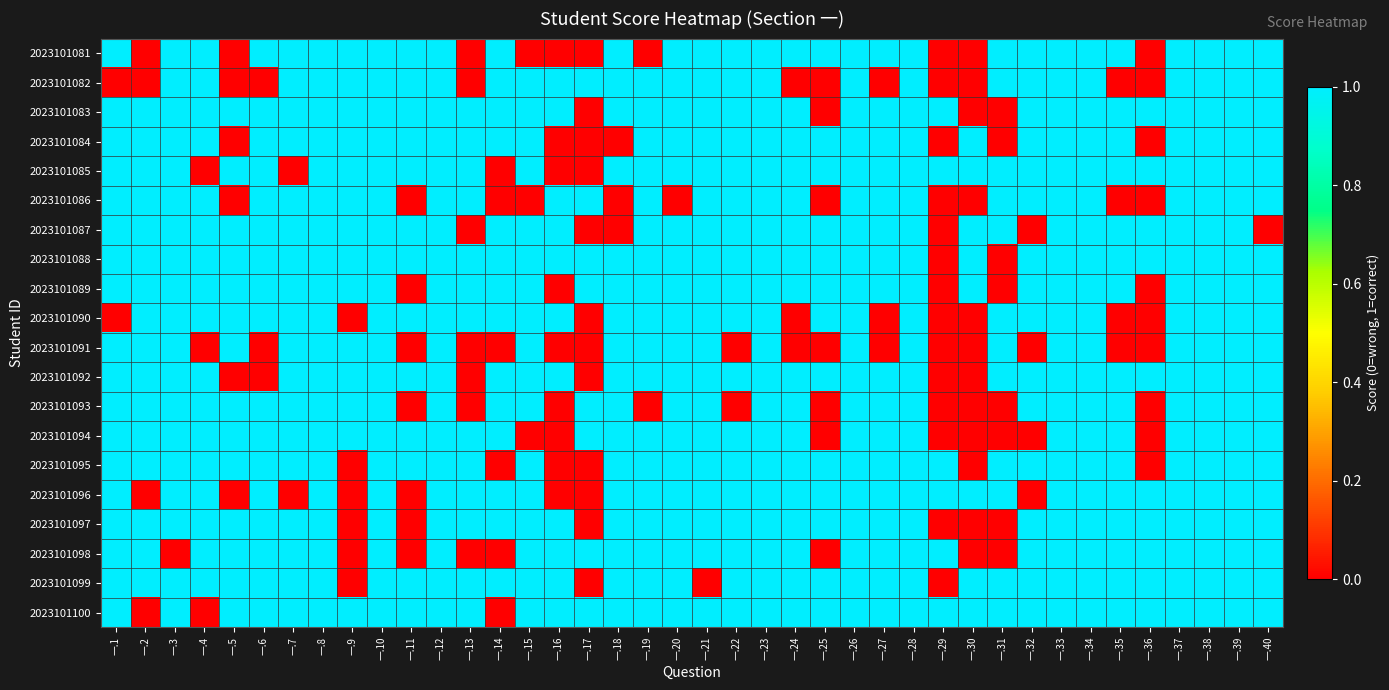

Reading left to right, transcribe all the data shown in this chart.

2023101081: 一.1=1	一.2=0	一.3=1	一.4=1	一.5=0	一.6=1	一.7=1	一.8=1	一.9=1	一.10=1	一.11=1	一.12=1	一.13=0	一.14=1	一.15=0	一.16=0	一.17=0	一.18=1	一.19=0	一.20=1	一.21=1	一.22=1	一.23=1	一.24=1	一.25=1	一.26=1	一.27=1	一.28=1	一.29=0	一.30=0	一.31=1	一.32=1	一.33=1	一.34=1	一.35=1	一.36=0	一.37=1	一.38=1	一.39=1	一.40=1
2023101082: 一.1=0	一.2=0	一.3=1	一.4=1	一.5=0	一.6=0	一.7=1	一.8=1	一.9=1	一.10=1	一.11=1	一.12=1	一.13=0	一.14=1	一.15=1	一.16=1	一.17=1	一.18=1	一.19=1	一.20=1	一.21=1	一.22=1	一.23=1	一.24=0	一.25=0	一.26=1	一.27=0	一.28=1	一.29=0	一.30=0	一.31=1	一.32=1	一.33=1	一.34=1	一.35=0	一.36=0	一.37=1	一.38=1	一.39=1	一.40=1
2023101083: 一.1=1	一.2=1	一.3=1	一.4=1	一.5=1	一.6=1	一.7=1	一.8=1	一.9=1	一.10=1	一.11=1	一.12=1	一.13=1	一.14=1	一.15=1	一.16=1	一.17=0	一.18=1	一.19=1	一.20=1	一.21=1	一.22=1	一.23=1	一.24=1	一.25=0	一.26=1	一.27=1	一.28=1	一.29=1	一.30=0	一.31=0	一.32=1	一.33=1	一.34=1	一.35=1	一.36=1	一.37=1	一.38=1	一.39=1	一.40=1
2023101084: 一.1=1	一.2=1	一.3=1	一.4=1	一.5=0	一.6=1	一.7=1	一.8=1	一.9=1	一.10=1	一.11=1	一.12=1	一.13=1	一.14=1	一.15=1	一.16=0	一.17=0	一.18=0	一.19=1	一.20=1	一.21=1	一.22=1	一.23=1	一.24=1	一.25=1	一.26=1	一.27=1	一.28=1	一.29=0	一.30=1	一.31=0	一.32=1	一.33=1	一.34=1	一.35=1	一.36=0	一.37=1	一.38=1	一.39=1	一.40=1
2023101085: 一.1=1	一.2=1	一.3=1	一.4=0	一.5=1	一.6=1	一.7=0	一.8=1	一.9=1	一.10=1	一.11=1	一.12=1	一.13=1	一.14=0	一.15=1	一.16=0	一.17=0	一.18=1	一.19=1	一.20=1	一.21=1	一.22=1	一.23=1	一.24=1	一.25=1	一.26=1	一.27=1	一.28=1	一.29=1	一.30=1	一.31=1	一.32=1	一.33=1	一.34=1	一.35=1	一.36=1	一.37=1	一.38=1	一.39=1	一.40=1
2023101086: 一.1=1	一.2=1	一.3=1	一.4=1	一.5=0	一.6=1	一.7=1	一.8=1	一.9=1	一.10=1	一.11=0	一.12=1	一.13=1	一.14=0	一.15=0	一.16=1	一.17=1	一.18=0	一.19=1	一.20=0	一.21=1	一.22=1	一.23=1	一.24=1	一.25=0	一.26=1	一.27=1	一.28=1	一.29=0	一.30=0	一.31=1	一.32=1	一.33=1	一.34=1	一.35=0	一.36=0	一.37=1	一.38=1	一.39=1	一.40=1
2023101087: 一.1=1	一.2=1	一.3=1	一.4=1	一.5=1	一.6=1	一.7=1	一.8=1	一.9=1	一.10=1	一.11=1	一.12=1	一.13=0	一.14=1	一.15=1	一.16=1	一.17=0	一.18=0	一.19=1	一.20=1	一.21=1	一.22=1	一.23=1	一.24=1	一.25=1	一.26=1	一.27=1	一.28=1	一.29=0	一.30=1	一.31=1	一.32=0	一.33=1	一.34=1	一.35=1	一.36=1	一.37=1	一.38=1	一.39=1	一.40=0
2023101088: 一.1=1	一.2=1	一.3=1	一.4=1	一.5=1	一.6=1	一.7=1	一.8=1	一.9=1	一.10=1	一.11=1	一.12=1	一.13=1	一.14=1	一.15=1	一.16=1	一.17=1	一.18=1	一.19=1	一.20=1	一.21=1	一.22=1	一.23=1	一.24=1	一.25=1	一.26=1	一.27=1	一.28=1	一.29=0	一.30=1	一.31=0	一.32=1	一.33=1	一.34=1	一.35=1	一.36=1	一.37=1	一.38=1	一.39=1	一.40=1
2023101089: 一.1=1	一.2=1	一.3=1	一.4=1	一.5=1	一.6=1	一.7=1	一.8=1	一.9=1	一.10=1	一.11=0	一.12=1	一.13=1	一.14=1	一.15=1	一.16=0	一.17=1	一.18=1	一.19=1	一.20=1	一.21=1	一.22=1	一.23=1	一.24=1	一.25=1	一.26=1	一.27=1	一.28=1	一.29=0	一.30=1	一.31=0	一.32=1	一.33=1	一.34=1	一.35=1	一.36=0	一.37=1	一.38=1	一.39=1	一.40=1
2023101090: 一.1=0	一.2=1	一.3=1	一.4=1	一.5=1	一.6=1	一.7=1	一.8=1	一.9=0	一.10=1	一.11=1	一.12=1	一.13=1	一.14=1	一.15=1	一.16=1	一.17=0	一.18=1	一.19=1	一.20=1	一.21=1	一.22=1	一.23=1	一.24=0	一.25=1	一.26=1	一.27=0	一.28=1	一.29=0	一.30=0	一.31=1	一.32=1	一.33=1	一.34=1	一.35=0	一.36=0	一.37=1	一.38=1	一.39=1	一.40=1
2023101091: 一.1=1	一.2=1	一.3=1	一.4=0	一.5=1	一.6=0	一.7=1	一.8=1	一.9=1	一.10=1	一.11=0	一.12=1	一.13=0	一.14=0	一.15=1	一.16=0	一.17=0	一.18=1	一.19=1	一.20=1	一.21=1	一.22=0	一.23=1	一.24=0	一.25=0	一.26=1	一.27=0	一.28=1	一.29=0	一.30=0	一.31=1	一.32=0	一.33=1	一.34=1	一.35=0	一.36=0	一.37=1	一.38=1	一.39=1	一.40=1
2023101092: 一.1=1	一.2=1	一.3=1	一.4=1	一.5=0	一.6=0	一.7=1	一.8=1	一.9=1	一.10=1	一.11=1	一.12=1	一.13=0	一.14=1	一.15=1	一.16=1	一.17=0	一.18=1	一.19=1	一.20=1	一.21=1	一.22=1	一.23=1	一.24=1	一.25=1	一.26=1	一.27=1	一.28=1	一.29=0	一.30=0	一.31=1	一.32=1	一.33=1	一.34=1	一.35=1	一.36=1	一.37=1	一.38=1	一.39=1	一.40=1
2023101093: 一.1=1	一.2=1	一.3=1	一.4=1	一.5=1	一.6=1	一.7=1	一.8=1	一.9=1	一.10=1	一.11=0	一.12=1	一.13=0	一.14=1	一.15=1	一.16=0	一.17=1	一.18=1	一.19=0	一.20=1	一.21=1	一.22=0	一.23=1	一.24=1	一.25=0	一.26=1	一.27=1	一.28=1	一.29=0	一.30=0	一.31=0	一.32=1	一.33=1	一.34=1	一.35=1	一.36=0	一.37=1	一.38=1	一.39=1	一.40=1
2023101094: 一.1=1	一.2=1	一.3=1	一.4=1	一.5=1	一.6=1	一.7=1	一.8=1	一.9=1	一.10=1	一.11=1	一.12=1	一.13=1	一.14=1	一.15=0	一.16=0	一.17=1	一.18=1	一.19=1	一.20=1	一.21=1	一.22=1	一.23=1	一.24=1	一.25=0	一.26=1	一.27=1	一.28=1	一.29=0	一.30=0	一.31=0	一.32=0	一.33=1	一.34=1	一.35=1	一.36=0	一.37=1	一.38=1	一.39=1	一.40=1
2023101095: 一.1=1	一.2=1	一.3=1	一.4=1	一.5=1	一.6=1	一.7=1	一.8=1	一.9=0	一.10=1	一.11=1	一.12=1	一.13=1	一.14=0	一.15=1	一.16=0	一.17=0	一.18=1	一.19=1	一.20=1	一.21=1	一.22=1	一.23=1	一.24=1	一.25=1	一.26=1	一.27=1	一.28=1	一.29=1	一.30=0	一.31=1	一.32=1	一.33=1	一.34=1	一.35=1	一.36=0	一.37=1	一.38=1	一.39=1	一.40=1
2023101096: 一.1=1	一.2=0	一.3=1	一.4=1	一.5=0	一.6=1	一.7=0	一.8=1	一.9=0	一.10=1	一.11=0	一.12=1	一.13=1	一.14=1	一.15=1	一.16=0	一.17=0	一.18=1	一.19=1	一.20=1	一.21=1	一.22=1	一.23=1	一.24=1	一.25=1	一.26=1	一.27=1	一.28=1	一.29=1	一.30=1	一.31=1	一.32=0	一.33=1	一.34=1	一.35=1	一.36=1	一.37=1	一.38=1	一.39=1	一.40=1
2023101097: 一.1=1	一.2=1	一.3=1	一.4=1	一.5=1	一.6=1	一.7=1	一.8=1	一.9=0	一.10=1	一.11=0	一.12=1	一.13=1	一.14=1	一.15=1	一.16=1	一.17=0	一.18=1	一.19=1	一.20=1	一.21=1	一.22=1	一.23=1	一.24=1	一.25=1	一.26=1	一.27=1	一.28=1	一.29=0	一.30=0	一.31=0	一.32=1	一.33=1	一.34=1	一.35=1	一.36=1	一.37=1	一.38=1	一.39=1	一.40=1
2023101098: 一.1=1	一.2=1	一.3=0	一.4=1	一.5=1	一.6=1	一.7=1	一.8=1	一.9=0	一.10=1	一.11=0	一.12=1	一.13=0	一.14=0	一.15=1	一.16=1	一.17=1	一.18=1	一.19=1	一.20=1	一.21=1	一.22=1	一.23=1	一.24=1	一.25=0	一.26=1	一.27=1	一.28=1	一.29=1	一.30=0	一.31=0	一.32=1	一.33=1	一.34=1	一.35=1	一.36=1	一.37=1	一.38=1	一.39=1	一.40=1
2023101099: 一.1=1	一.2=1	一.3=1	一.4=1	一.5=1	一.6=1	一.7=1	一.8=1	一.9=0	一.10=1	一.11=1	一.12=1	一.13=1	一.14=1	一.15=1	一.16=1	一.17=0	一.18=1	一.19=1	一.20=1	一.21=0	一.22=1	一.23=1	一.24=1	一.25=1	一.26=1	一.27=1	一.28=1	一.29=0	一.30=1	一.31=1	一.32=1	一.33=1	一.34=1	一.35=1	一.36=1	一.37=1	一.38=1	一.39=1	一.40=1
2023101100: 一.1=1	一.2=0	一.3=1	一.4=0	一.5=1	一.6=1	一.7=1	一.8=1	一.9=1	一.10=1	一.11=1	一.12=1	一.13=1	一.14=0	一.15=1	一.16=1	一.17=1	一.18=1	一.19=1	一.20=1	一.21=1	一.22=1	一.23=1	一.24=1	一.25=1	一.26=1	一.27=1	一.28=1	一.29=1	一.30=1	一.31=1	一.32=1	一.33=1	一.34=1	一.35=1	一.36=1	一.37=1	一.38=1	一.39=1	一.40=1